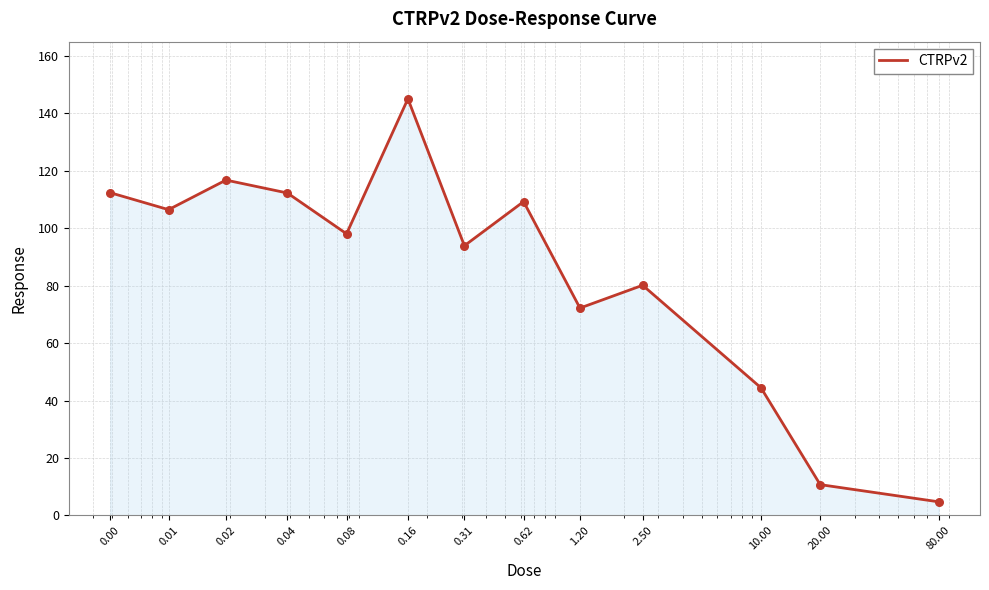

What is the difference between the maximum and minimum values?

140.3